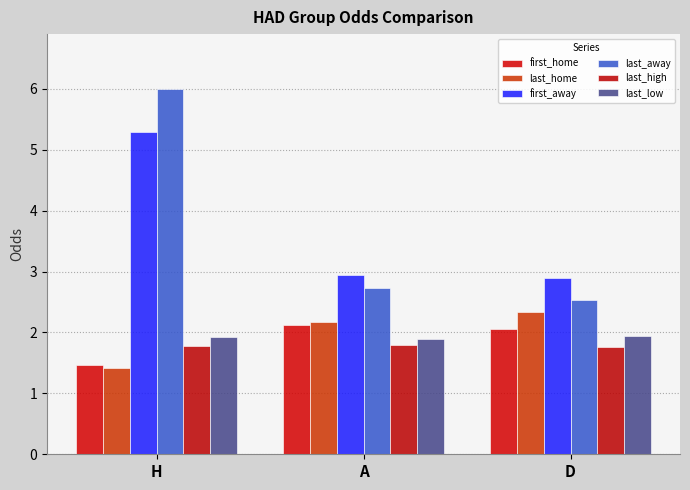

What is the spread (max minus min) of values at D?

1.1